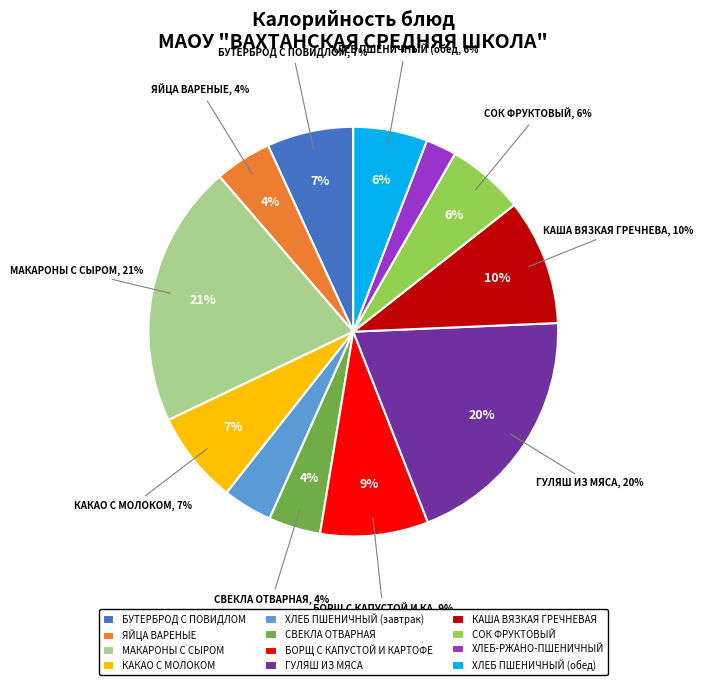

What percentage is the КАКАО С МОЛОКОМ slice, to the nearest percent?

7%